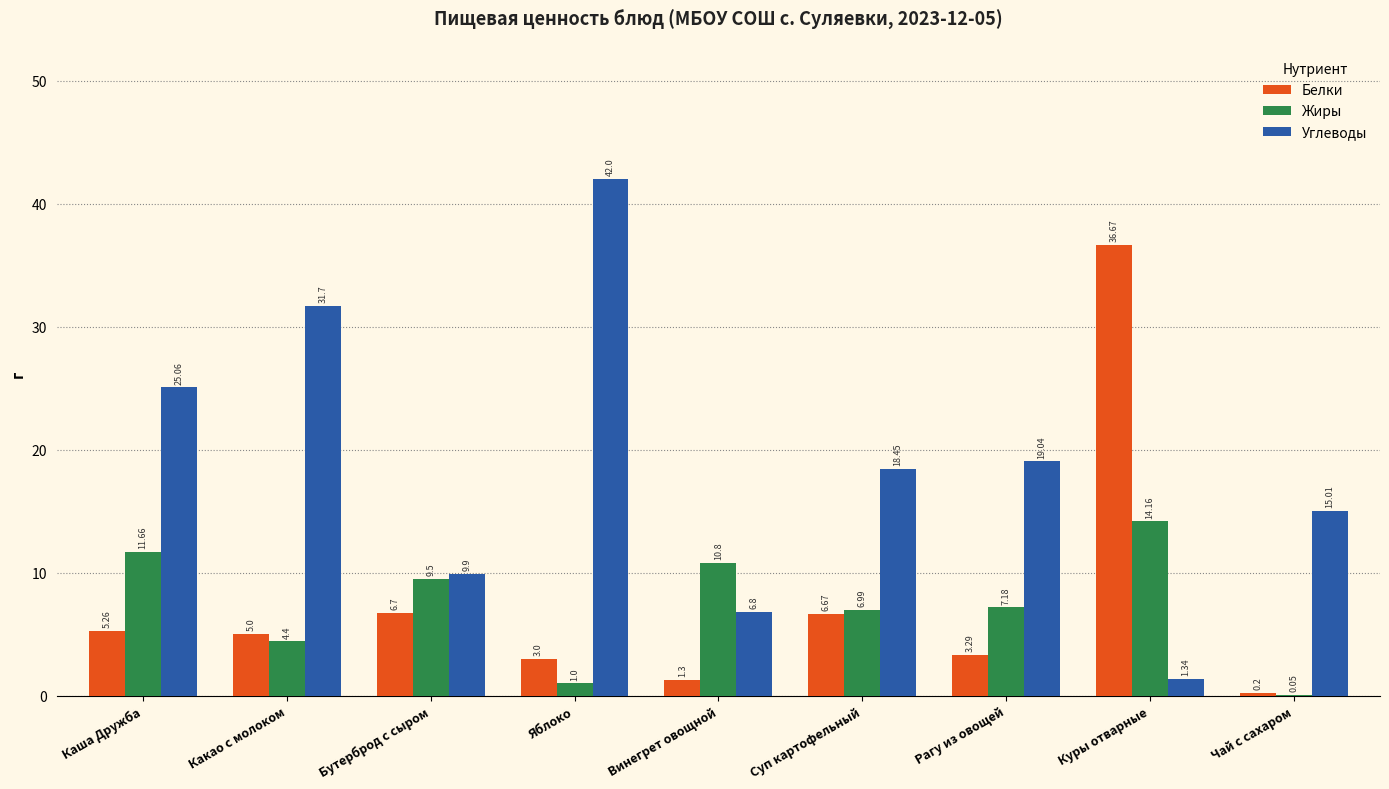

Which series has the largest total across all categories?

Углеводы